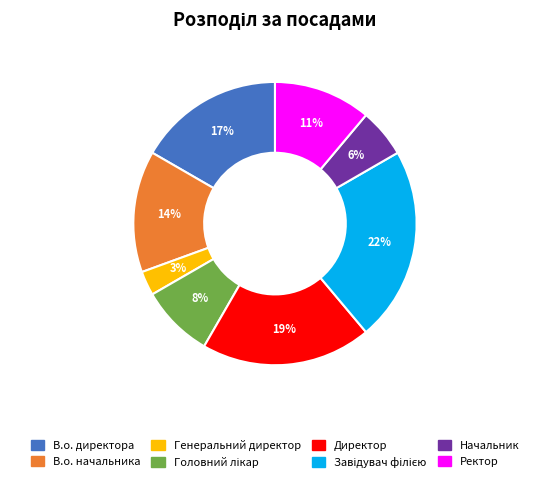

Which has a higher value, В.о. начальника or Начальник?

В.о. начальника